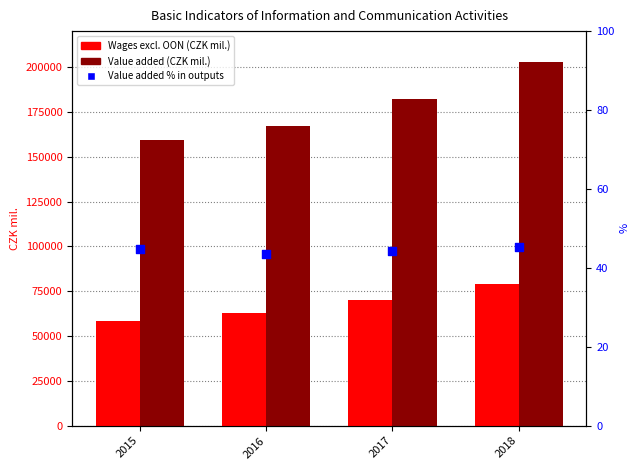

What is the total value across all series at 2015?

217970.9